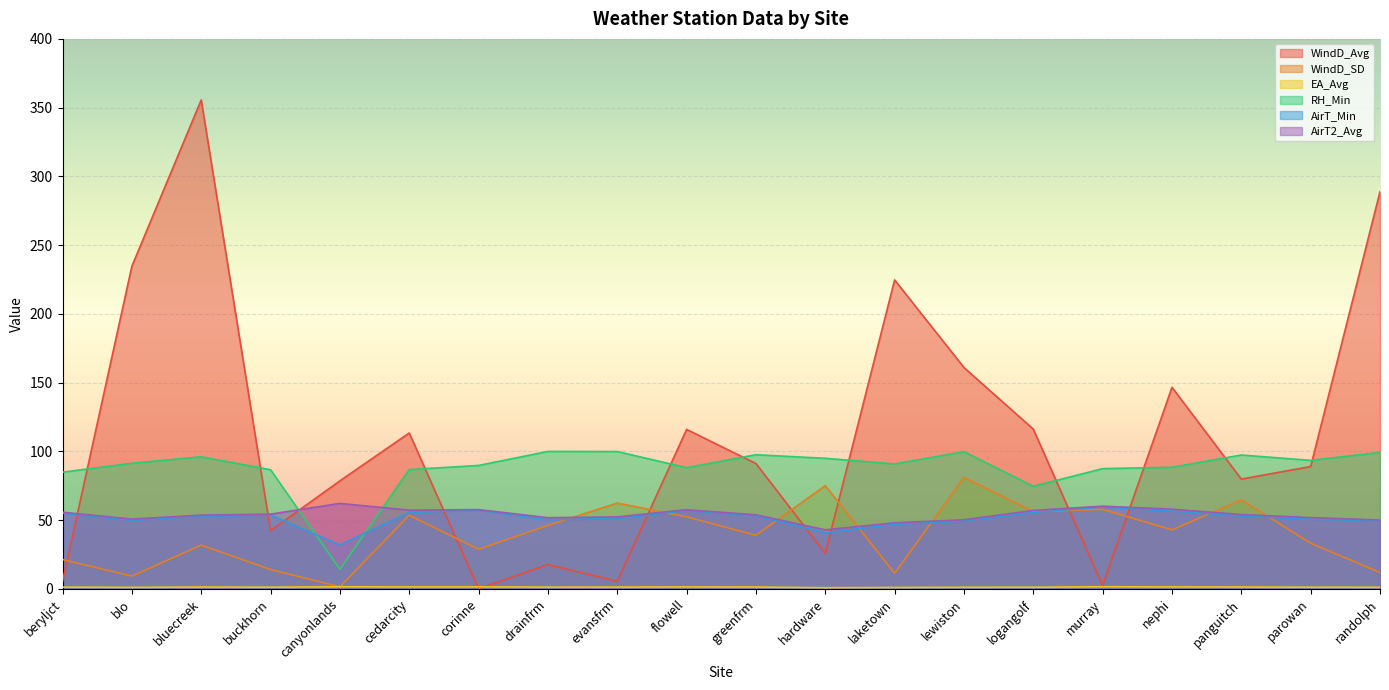

Reading right to left, extract all data points from this chart.

WindD_Avg: 288.9	89.0	79.9	146.6	2.5	116.2	161.0	224.7	25.8	91.2	116.0	5.5	17.7	0.1	113.4	78.6	42.4	355.6	234.7	5.5
WindD_SD: 12.0	33.2	64.8	43.0	57.9	56.2	81.1	11.4	75.1	39.0	52.5	62.4	46.2	28.9	53.6	1.6	14.1	31.9	9.3	21.4
EA_Avg: 1.2	1.3	1.4	1.5	1.6	1.2	1.2	1.1	0.9	1.4	1.5	1.3	1.3	1.5	1.5	1.6	1.3	1.4	1.2	1.3
RH_Min: 99.3	93.5	97.4	88.5	87.5	74.6	99.8	90.9	95.0	97.6	88.2	99.9	100.0	89.8	86.8	14.3	86.7	96.1	91.4	84.9
AirT_Min: 49.6	50.7	53.1	56.6	59.6	55.6	49.5	47.0	40.8	53.3	57.1	51.2	50.4	57.2	55.7	32.0	53.7	53.0	49.9	55.2
AirT2_Avg: 50.1	51.9	54.1	58.0	60.2	57.1	50.3	48.1	43.0	53.9	57.6	52.4	51.8	57.7	57.3	62.2	54.4	53.7	50.8	55.8